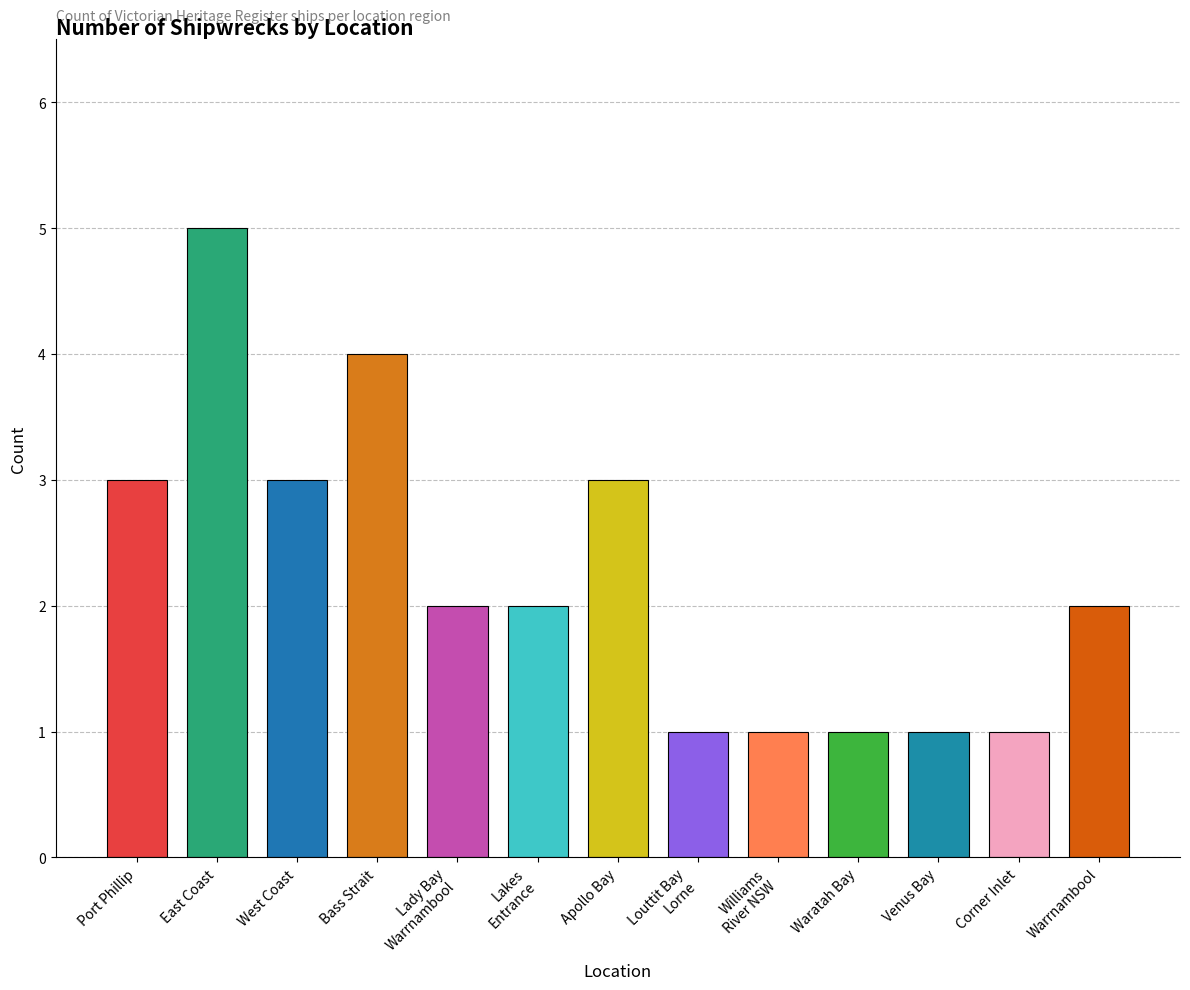

Reading right to left, what are all the values shown in this chart?

Warrnambool=2	Corner Inlet=1	Venus Bay=1	Waratah Bay=1	Williams
River NSW=1	Louttit Bay
Lorne=1	Apollo Bay=3	Lakes
Entrance=2	Lady Bay
Warrnambool=2	Bass Strait=4	West Coast=3	East Coast=5	Port Phillip=3